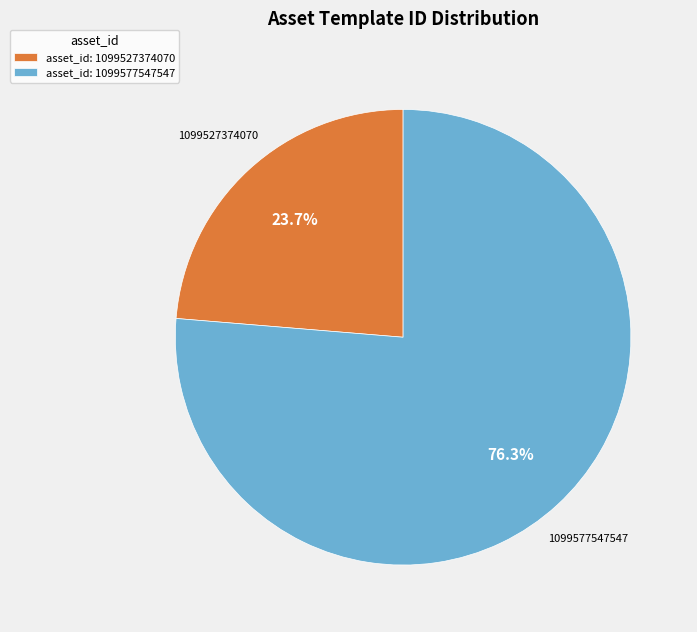

The 1099577547547 slice represents 76% of the pie. True or false?

True